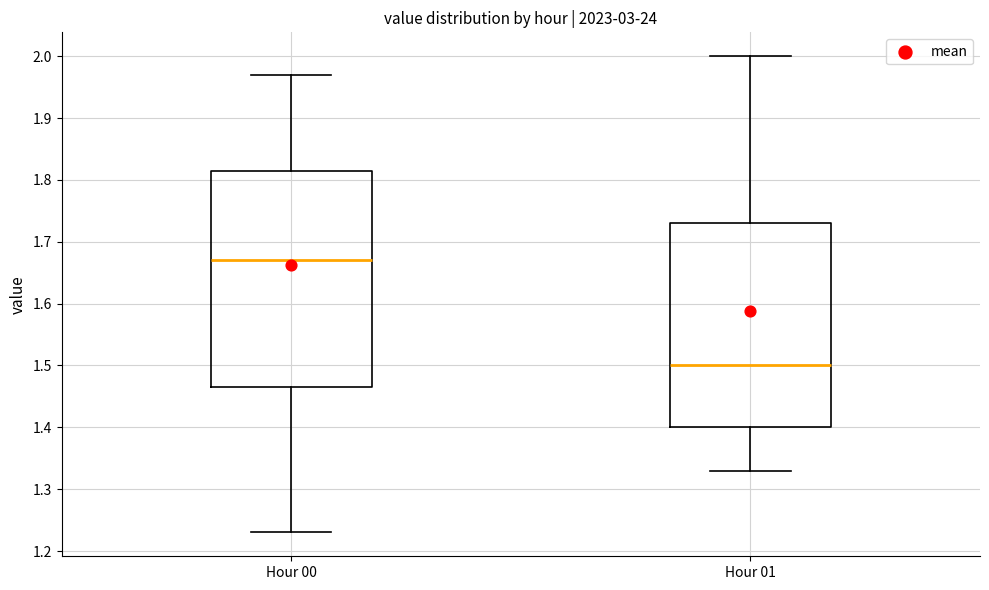

Comparing the boxes themselves (not the whiskers), which one is the tallest?

Hour 00